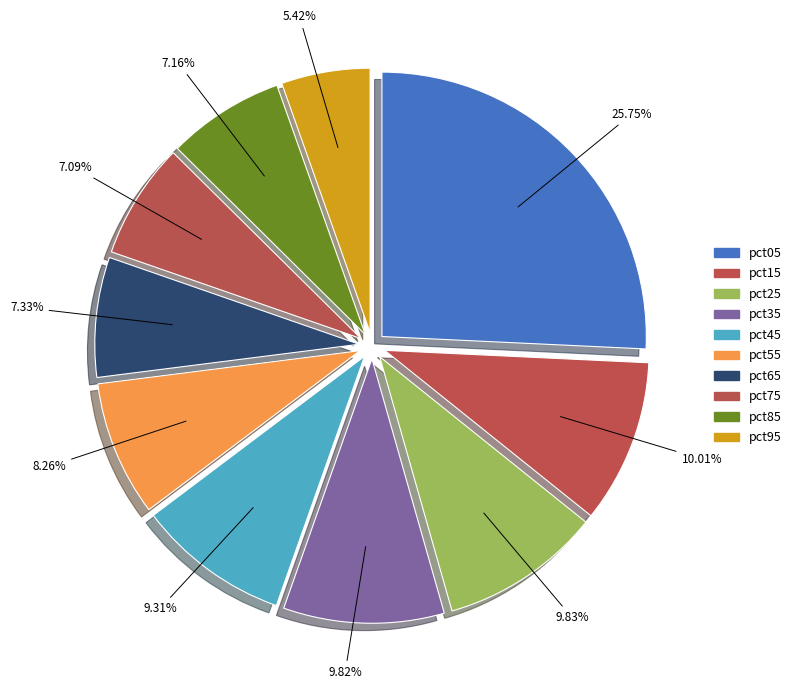

Which has a higher value, pct45 or pct25?

pct25